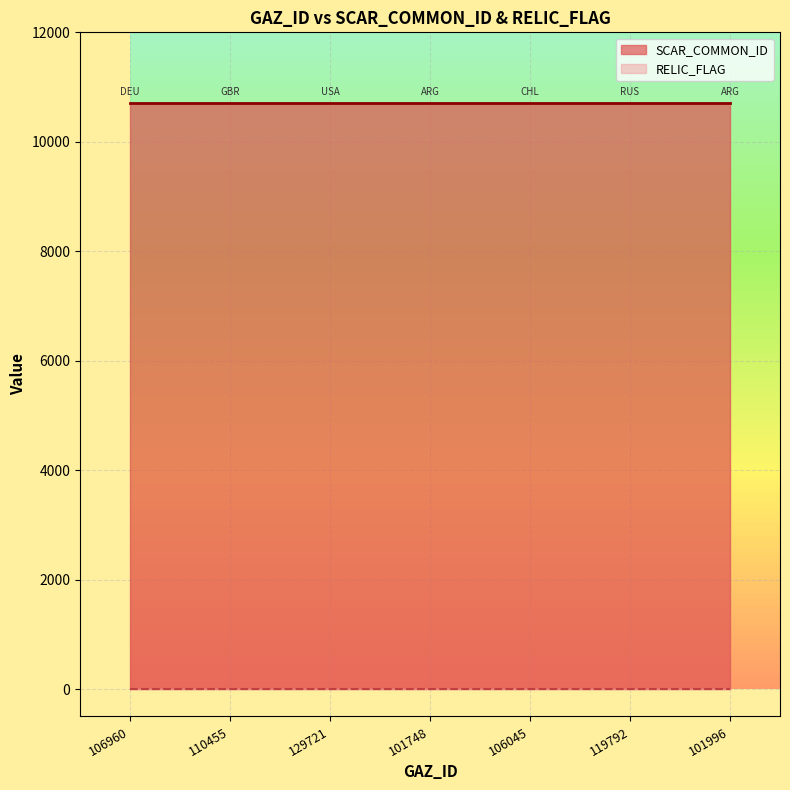

Reading left to right, list all the values displayed in this chart.

SCAR_COMMON_ID: 10706	10706	10706	10706	10706	10706	10706
RELIC_FLAG: 0	0	0	0	0	0	0